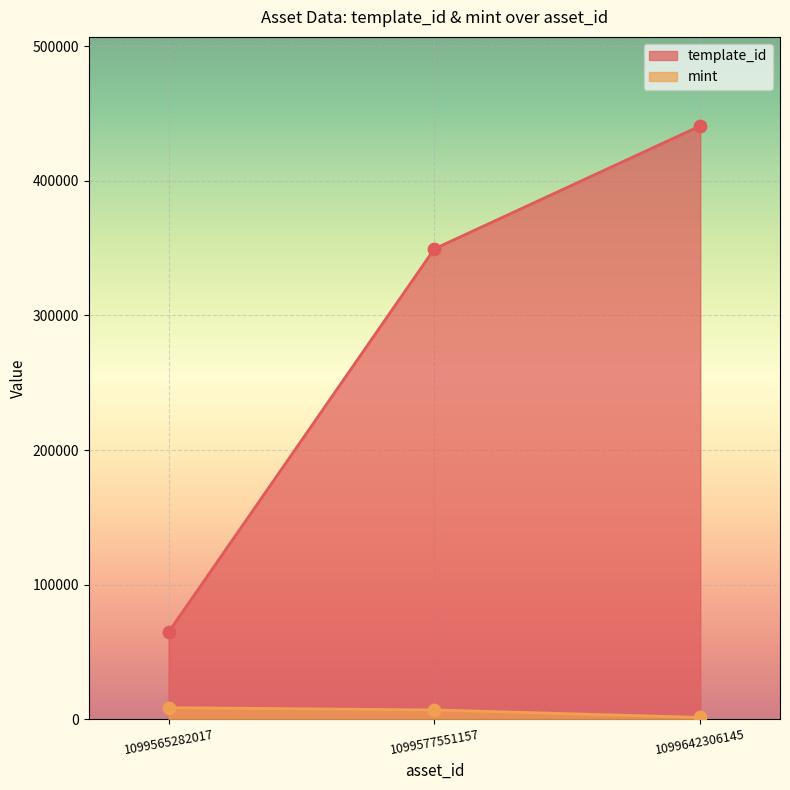

At how many categories does at least one series exceed 106225?

2